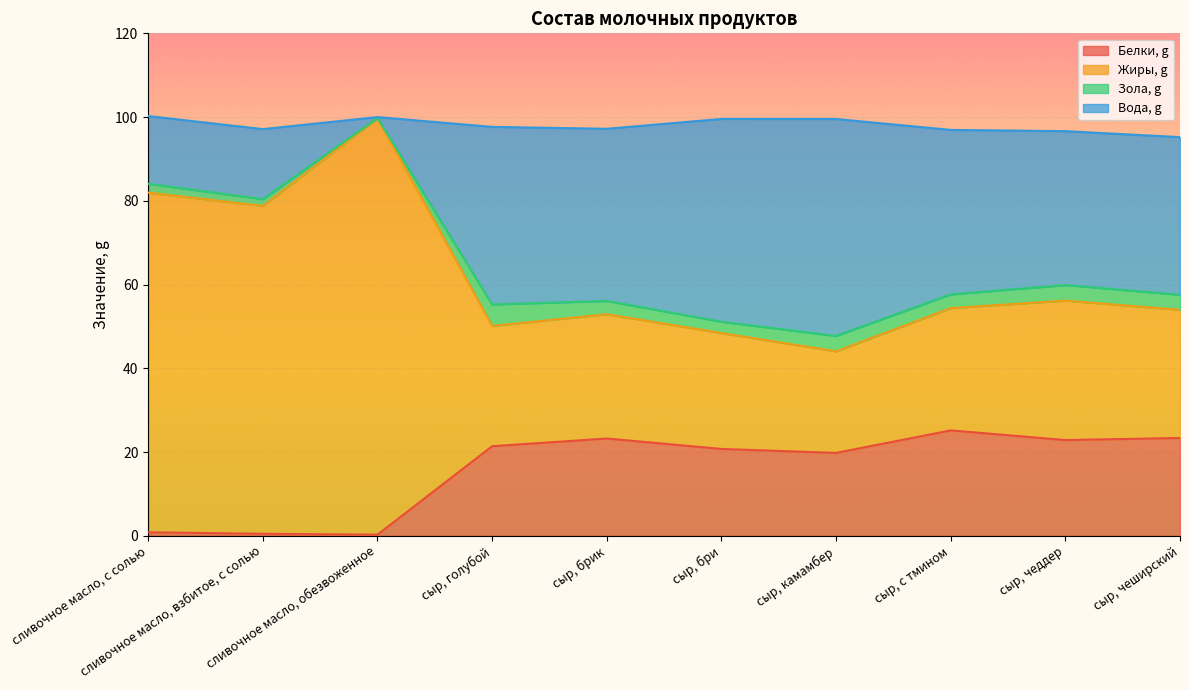

What are all the series names shown in the legend?

Белки, g, Жиры, g, Зола, g, Вода, g